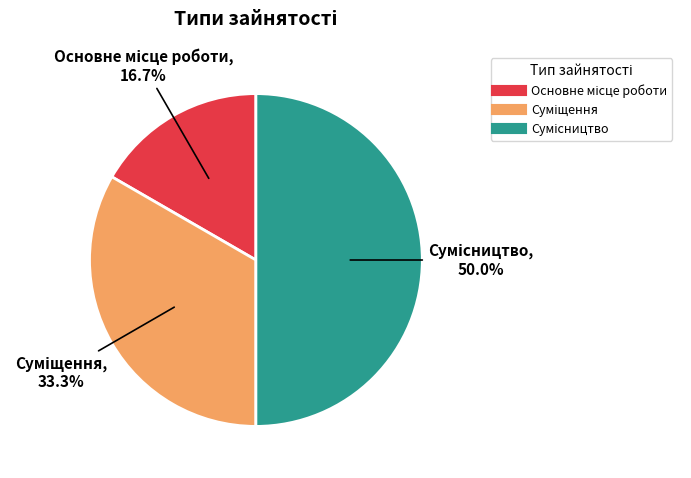

How many slices are in this pie chart?

3